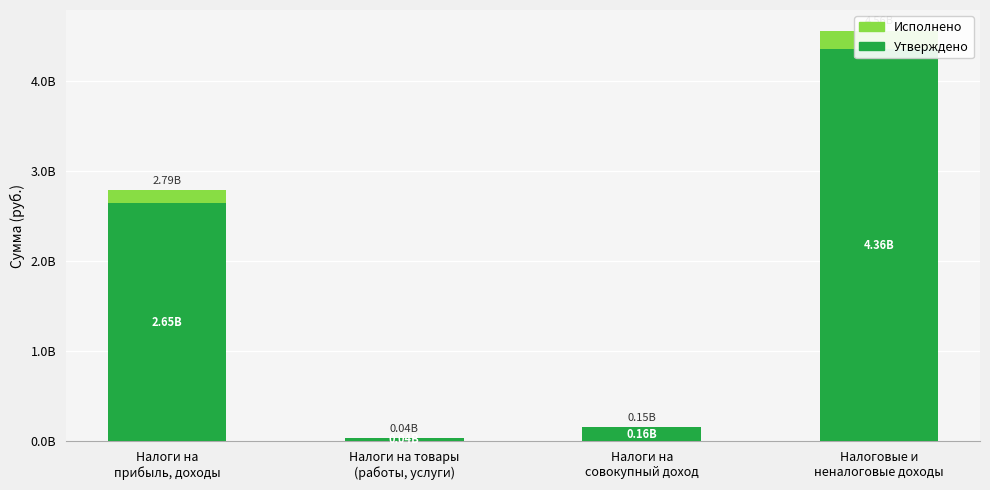

What position from the right is Налоги на товары
(работы, услуги)?

3